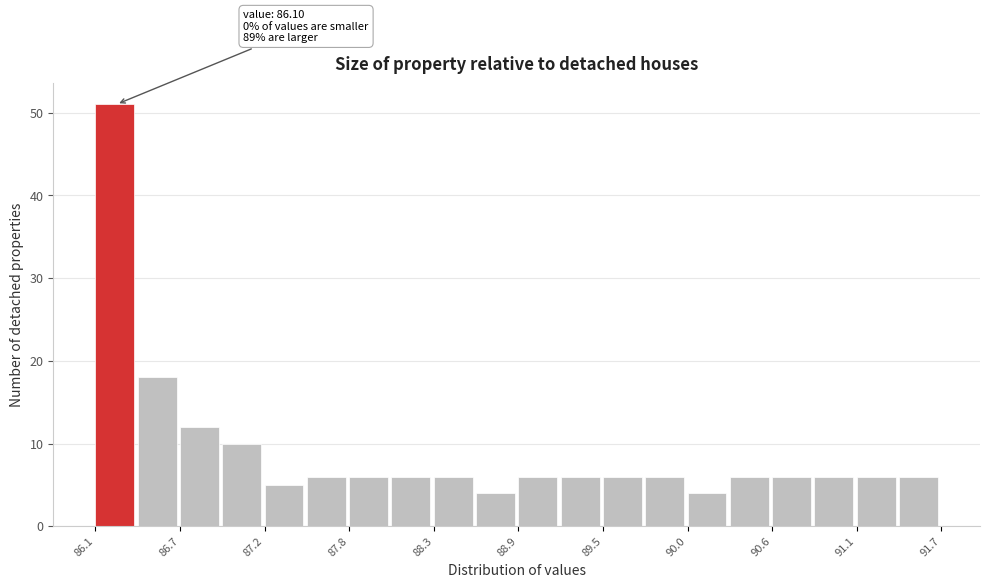

Around what value on the x-axis is the tallest bar? Give the approximate position of its centre, as read against the axis.

86.2